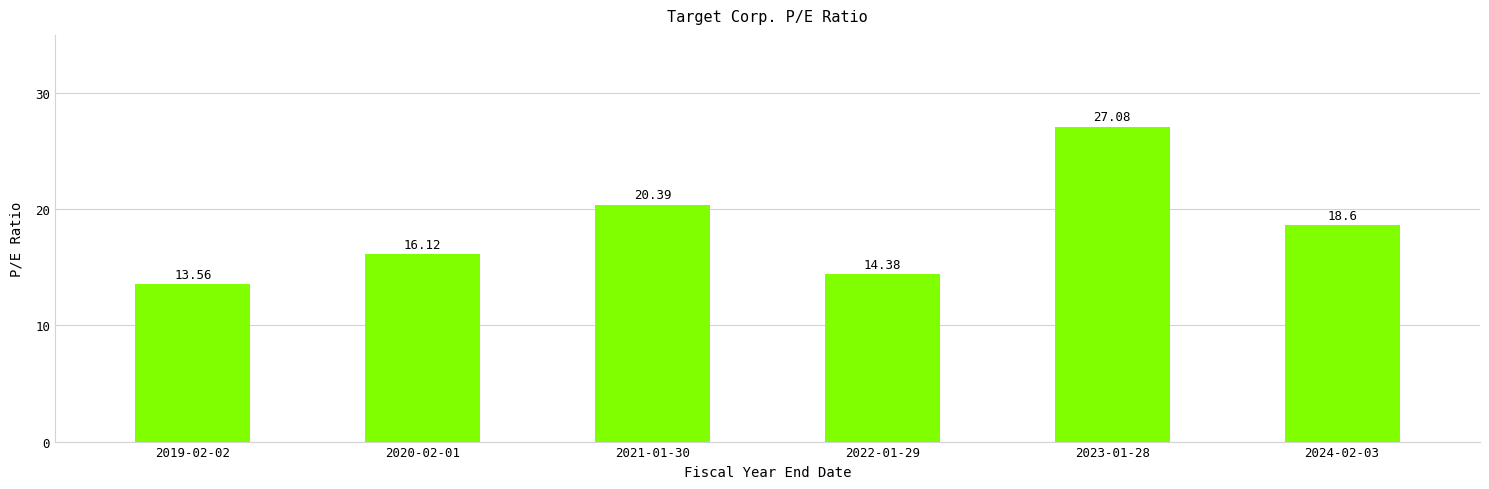

What is the minimum value shown in the chart?

13.6